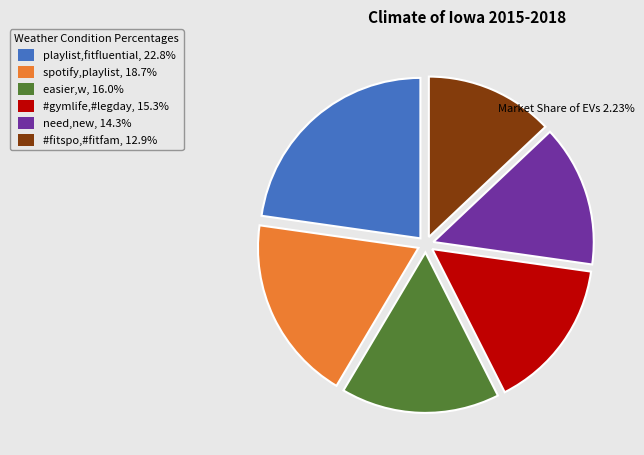

Is easier,w, 16.0% the majority of the pie?

No